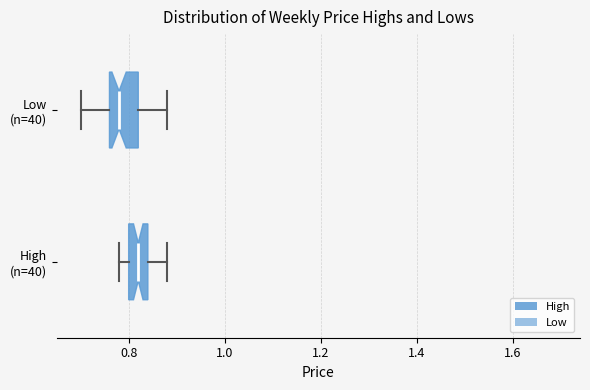

Which box's median line is the furthest to the left?

Low (n=40)